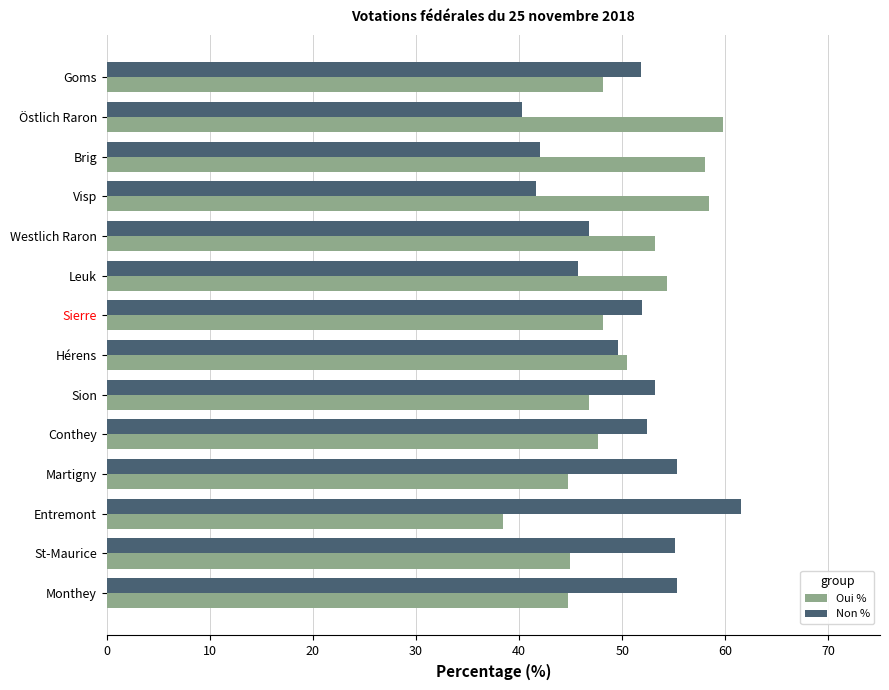

Count the number of data series in this chart.

2